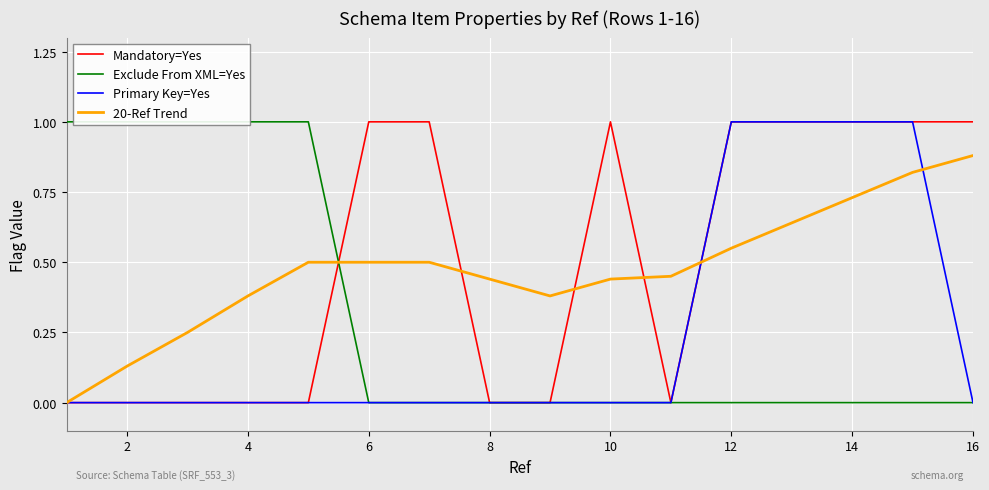

The 20-Ref Trend series shows 0.2 at 12. True or false?

False